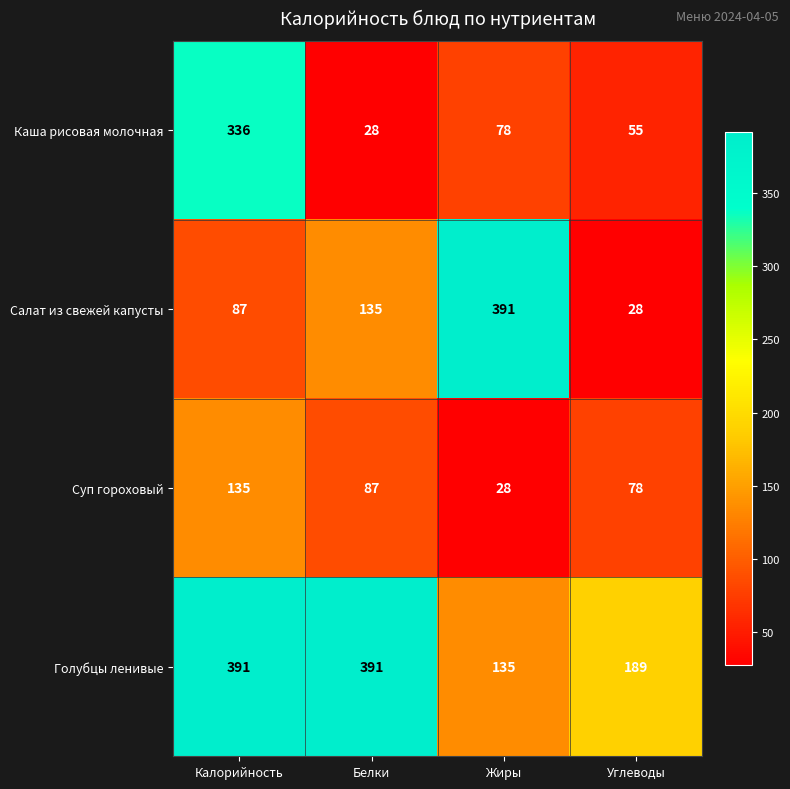

What is the difference between the Салат из свежей капусты values at Жиры and Углеводы?

363